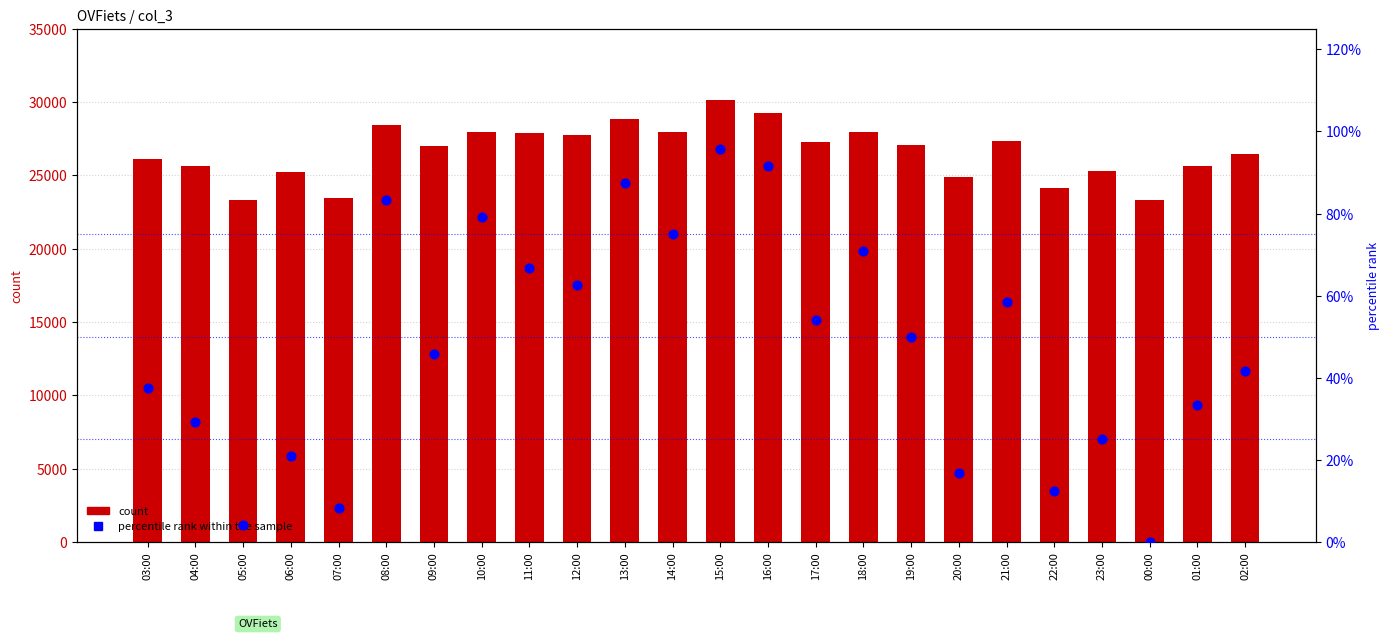

Which series reaches the maximum Y coordinate?

col_3